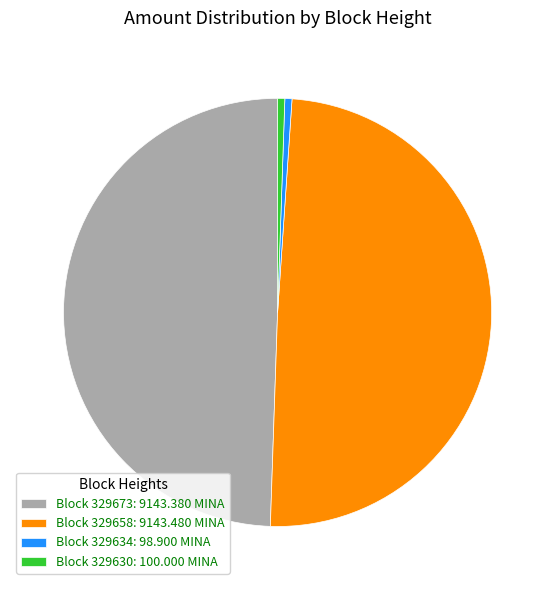

Is there a majority slice in this chart?

No